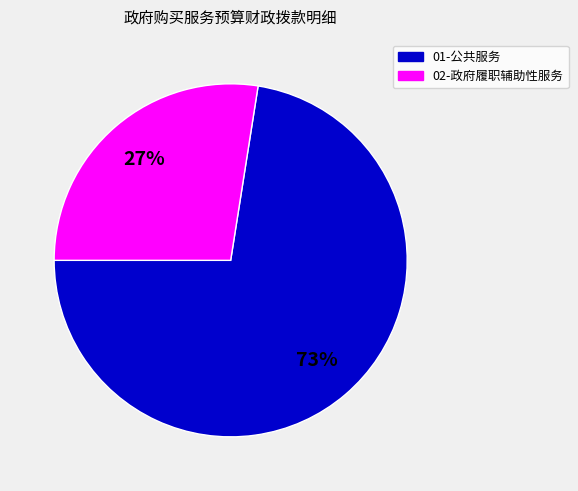

To the nearest percent, what is the average slice percentage?

50%